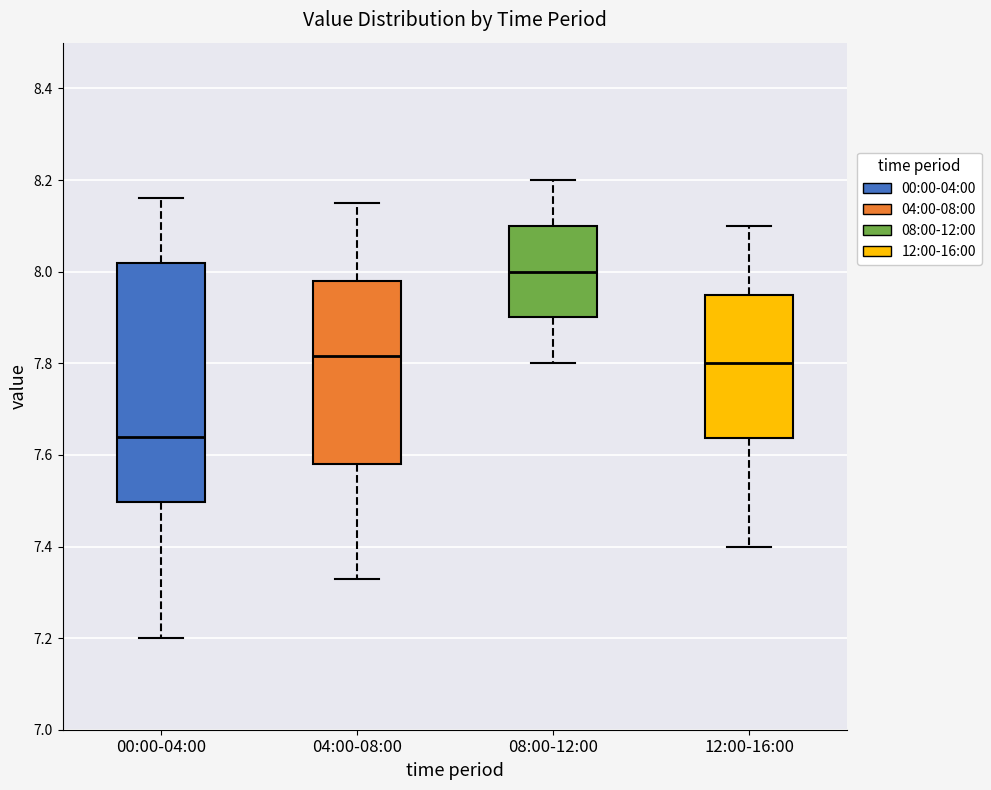

Which box is the tallest, from its lower edge to its upper edge?

00:00-04:00